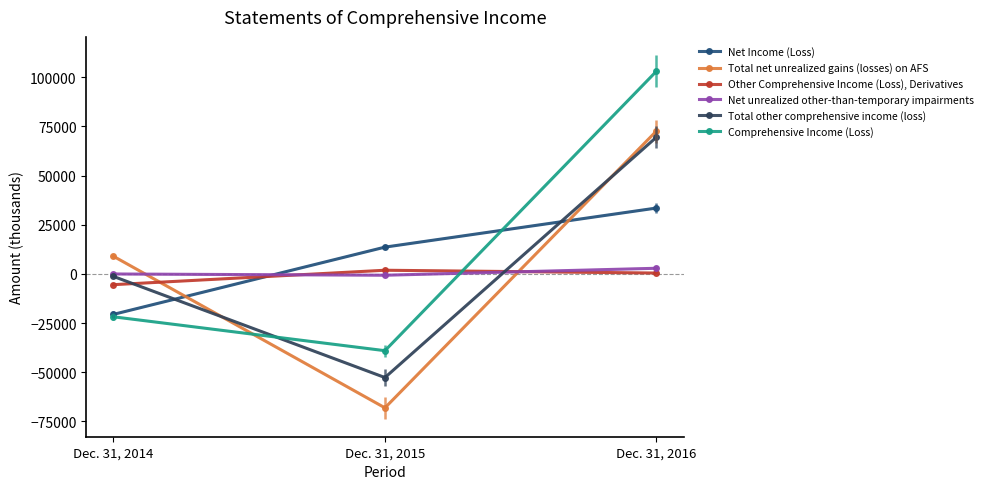

What is the sum of all Net unrealized other-than-temporary impairments values?

2286